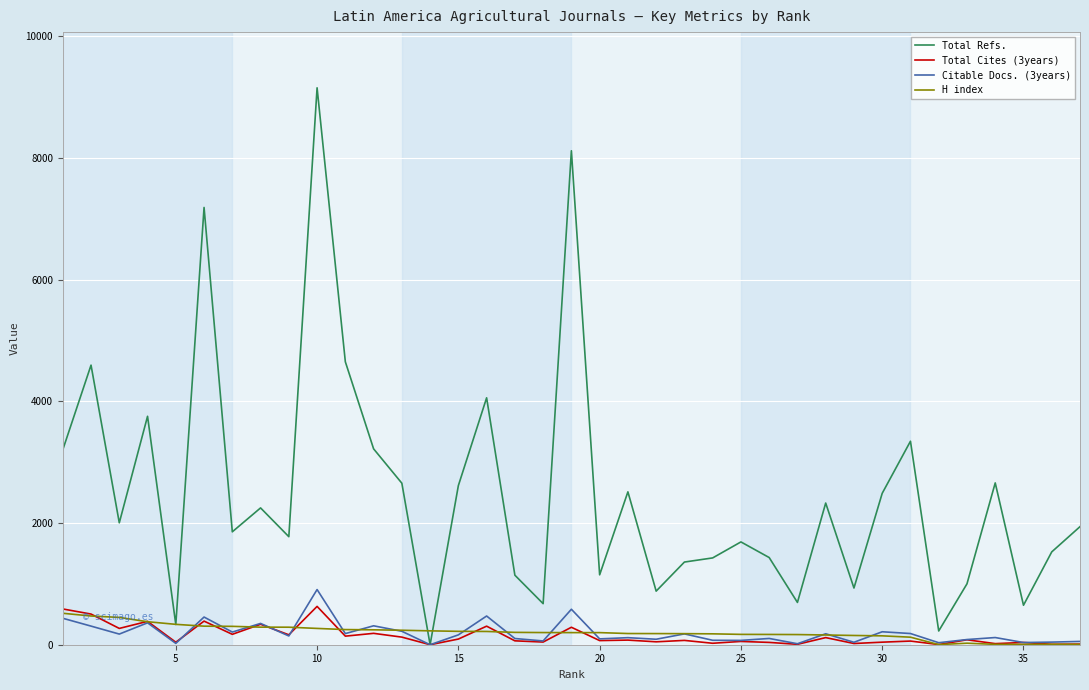

Which series has the largest total across all categories?

Total Refs.